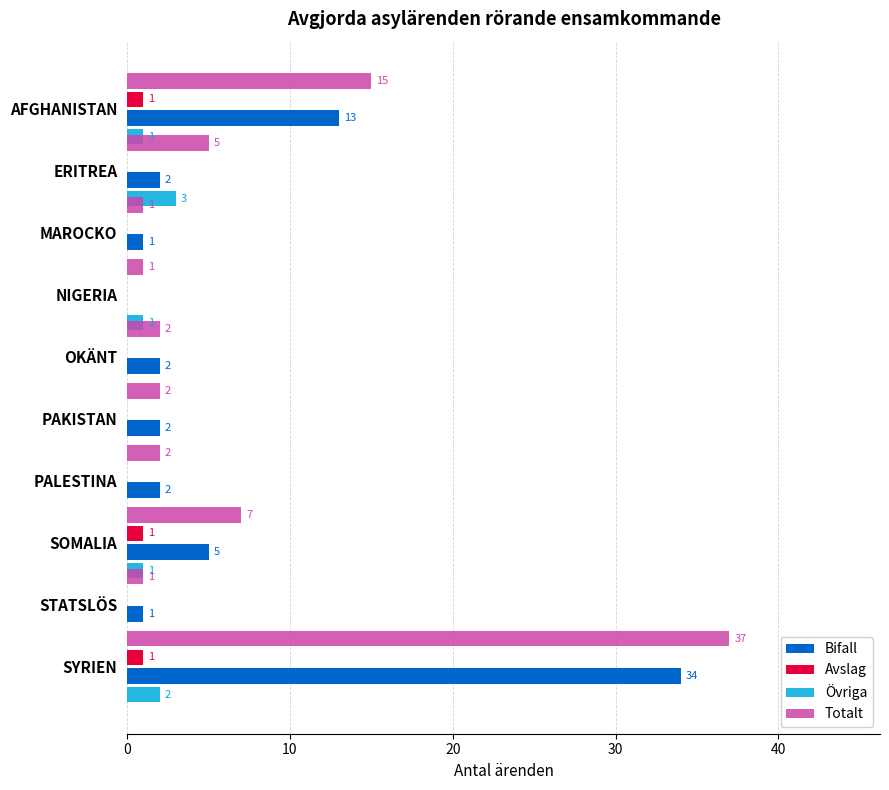

What is the sum of the Övriga values at ERITREA and MAROCKO?

3